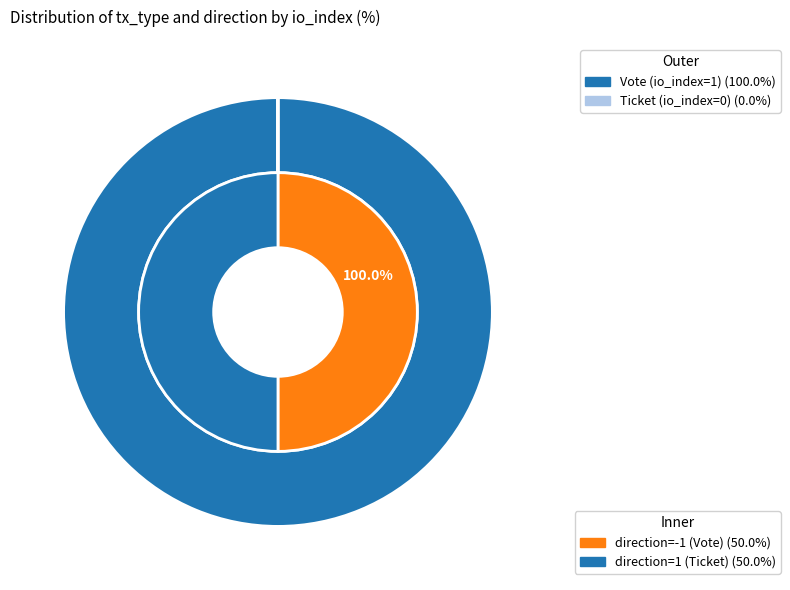

To the nearest percent, what is the difference between the Ticket and Vote slice percentages?

100%